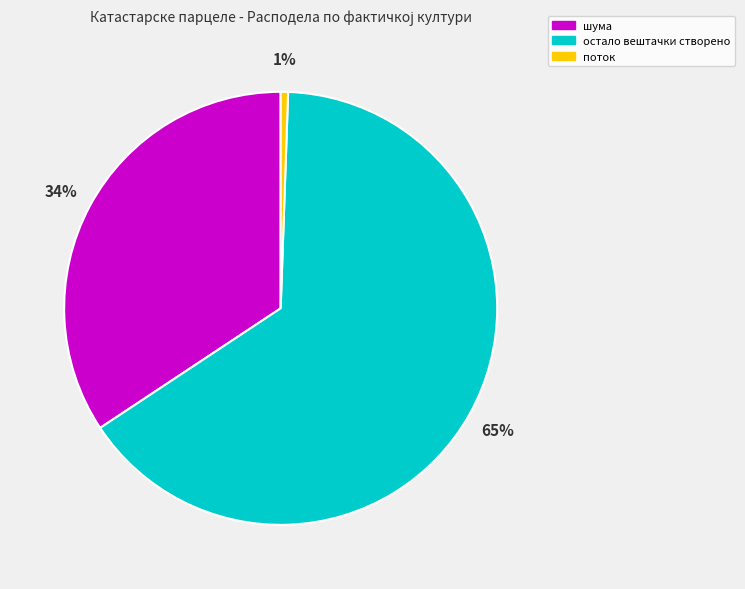

To the nearest percent, what is the average slice percentage?

33%